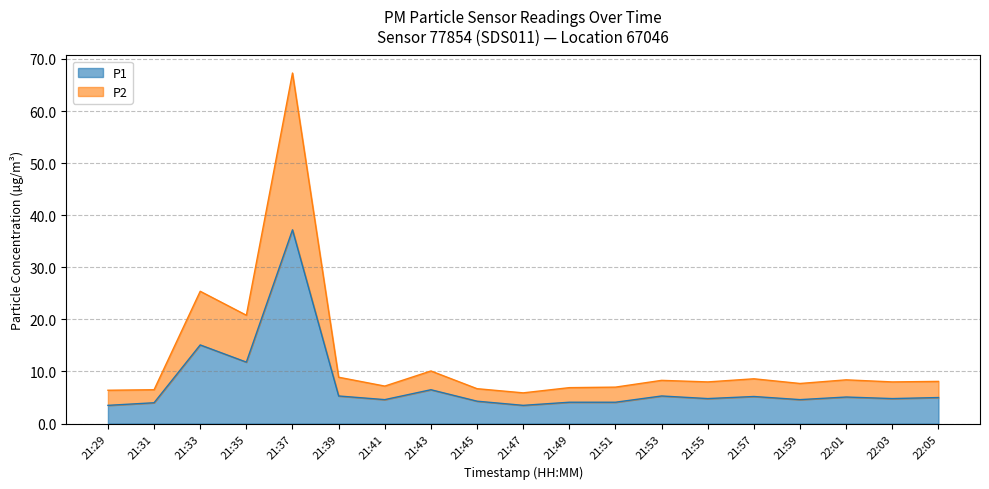

What is the label of the 13th point from the left?

21:53